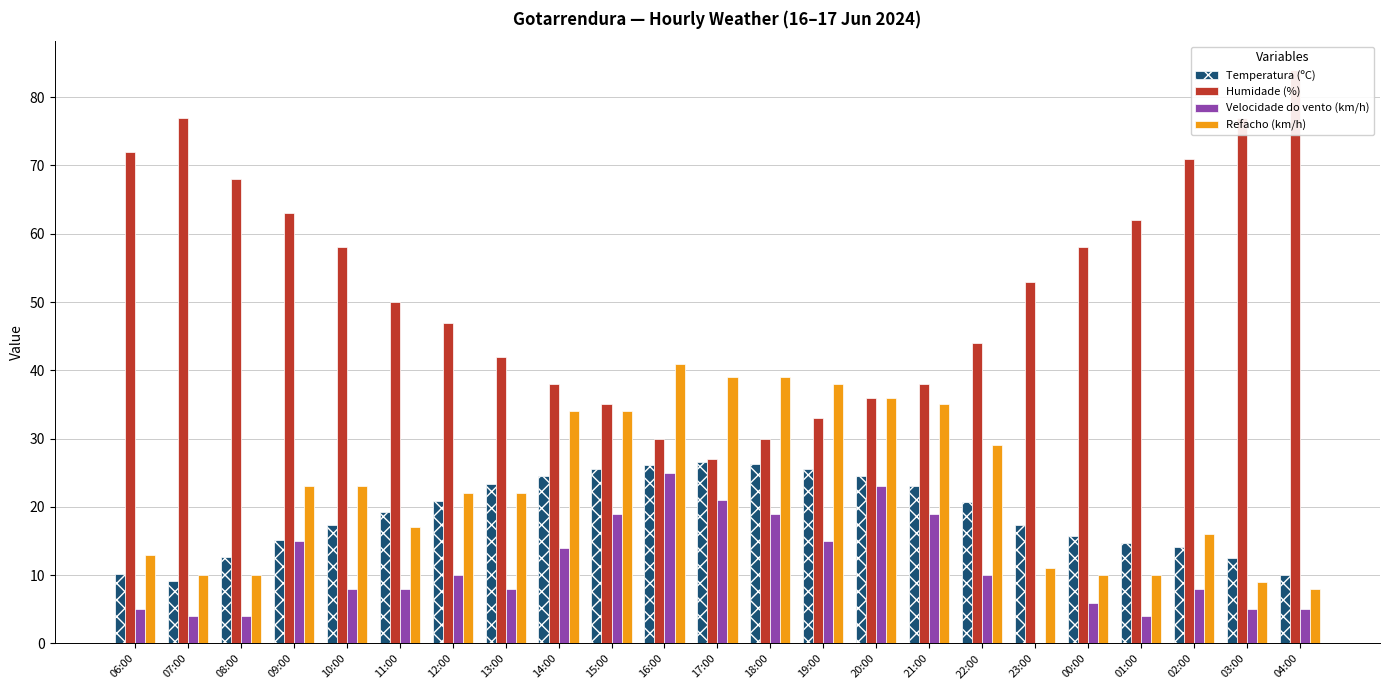

What is the label of the 10th bar from the left?

15:00